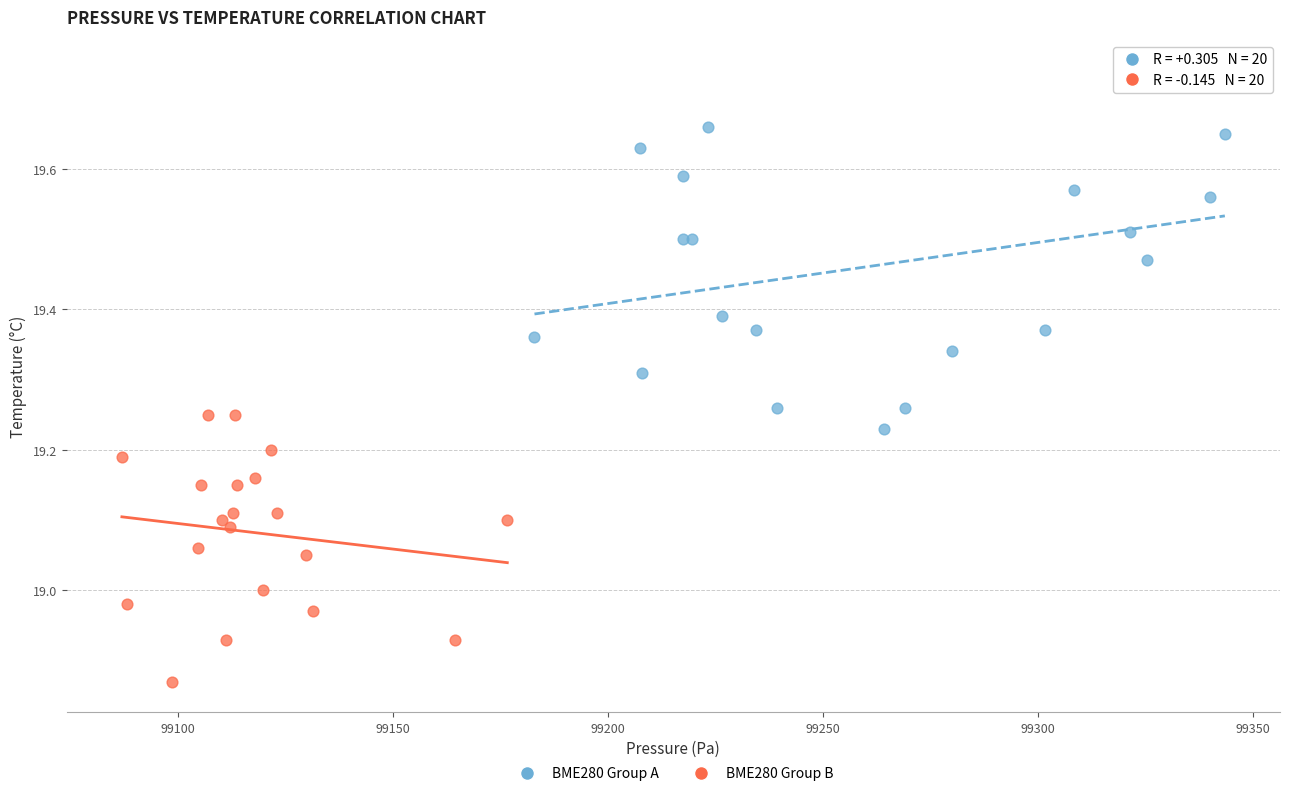

Which series contains the lowest Y value?

BME280 Group B